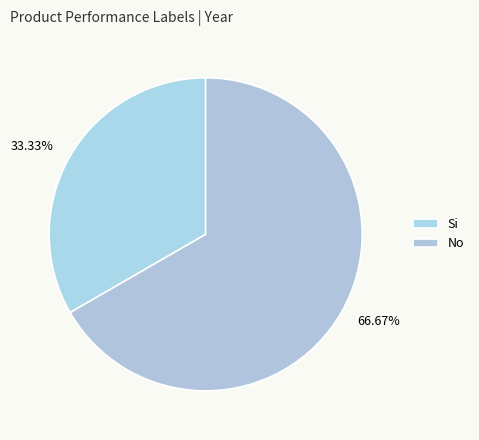

The No slice represents 67% of the pie. True or false?

True